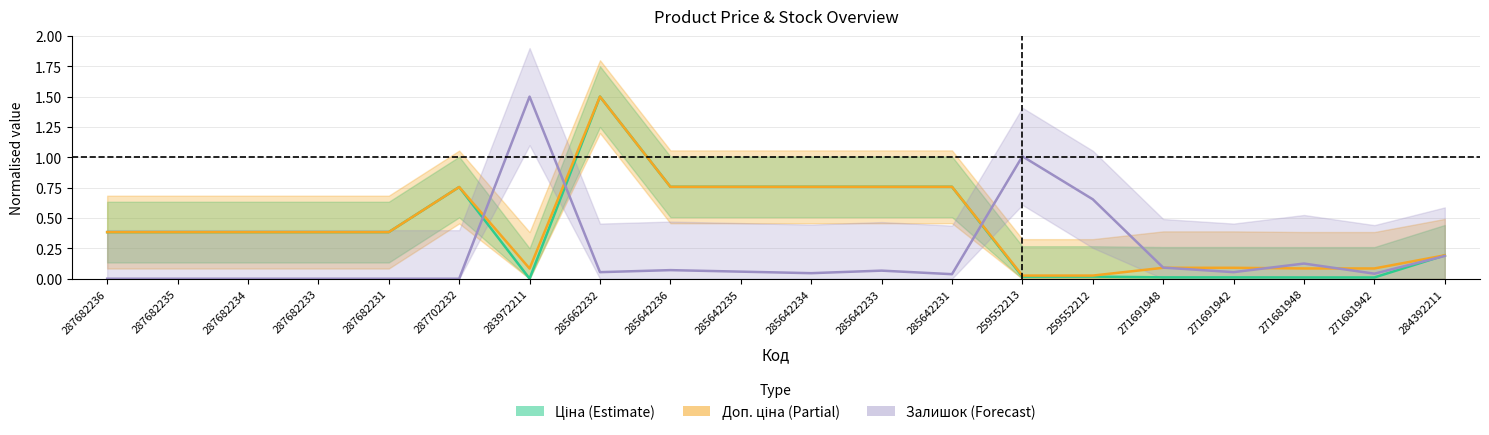

Is the value of Доп. ціна (Partial) at 287682235 greater than the value of Ціна (Estimate) at 285642233?

No